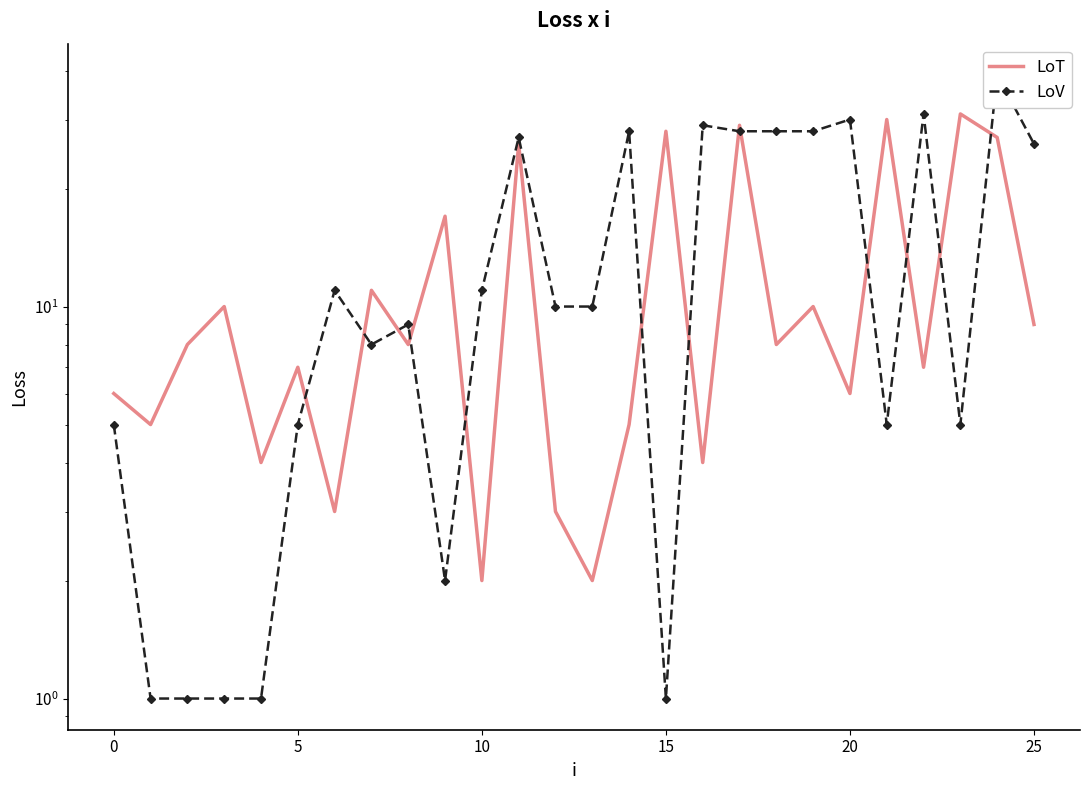

Reading right to left, extract all data points from this chart.

LoT: 9	27	31	7	30	6	10	8	29	4	28	5	2	3	26	2	17	8	11	3	7	4	10	8	5	6
LoV: 26	39	5	31	5	30	28	28	28	29	1	28	10	10	27	11	2	9	8	11	5	1	1	1	1	5